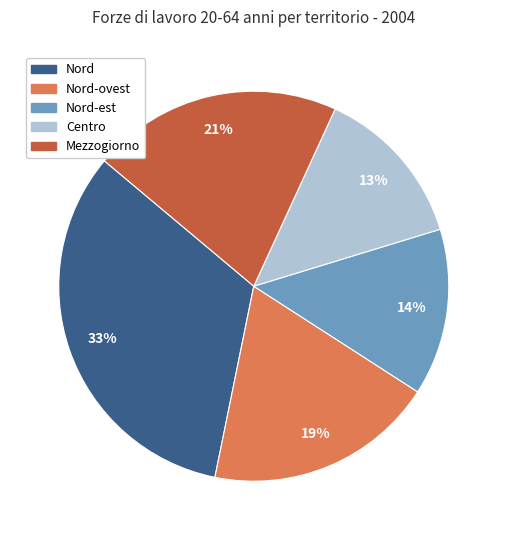

Does any single category account for the majority?

No